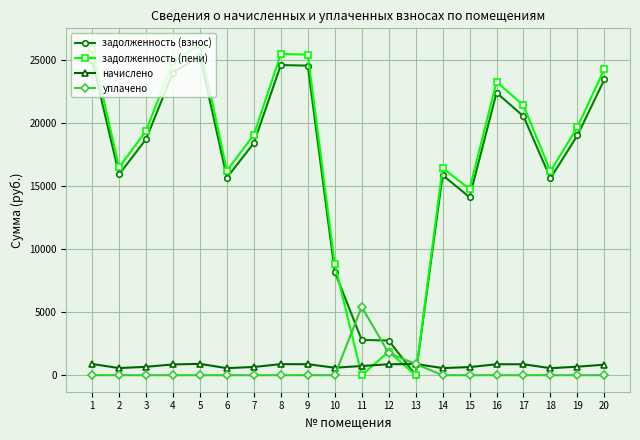

What value does the начислено series have at 17?

870.2